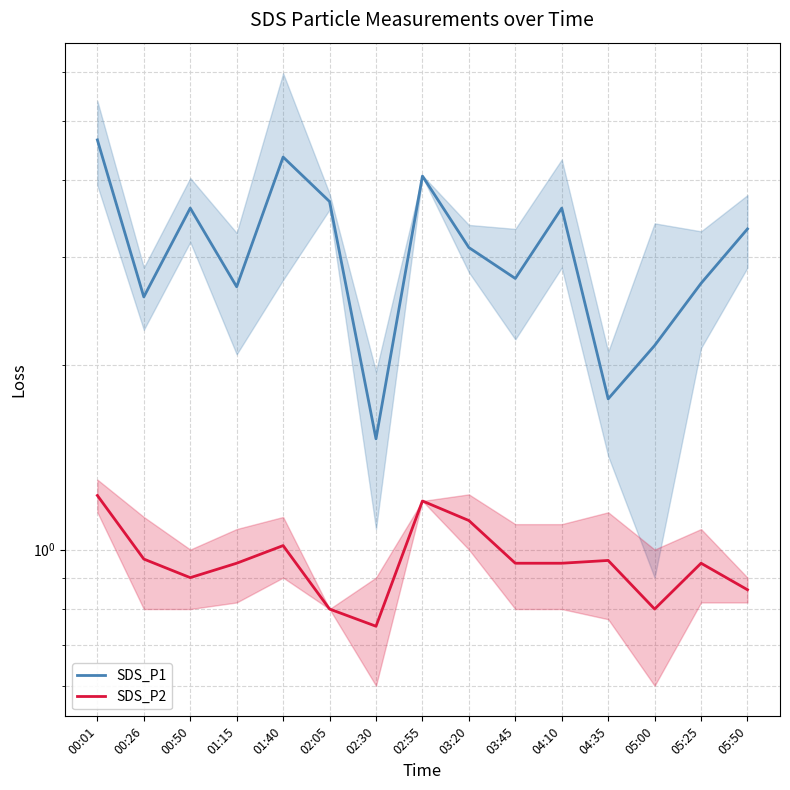

True or false: SDS_P2 and SDS_P1 cross at least once.

False